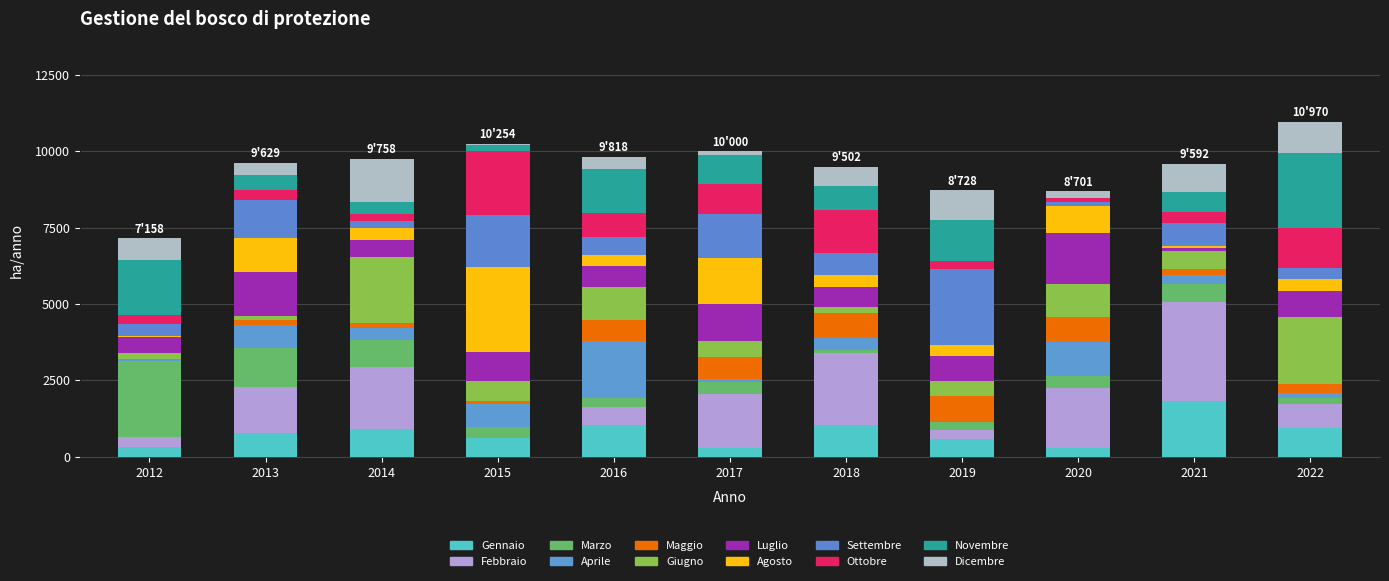

Approximately how many times larger is the value at 2016 compared to 2020?

3.5